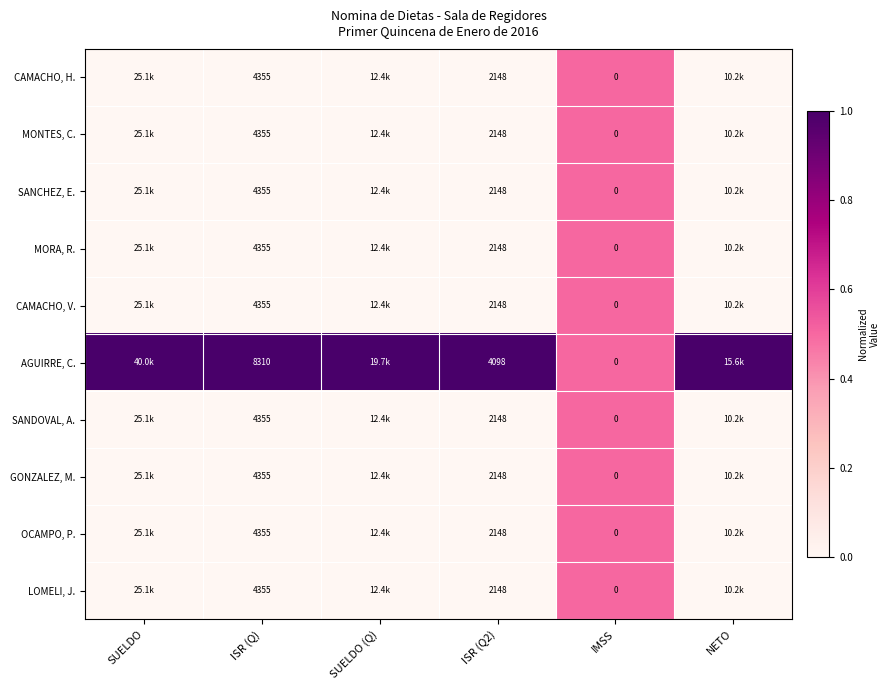

Between ISR (Q) and IMSS, which series saw the biggest shift?

AGUIRRE, C.